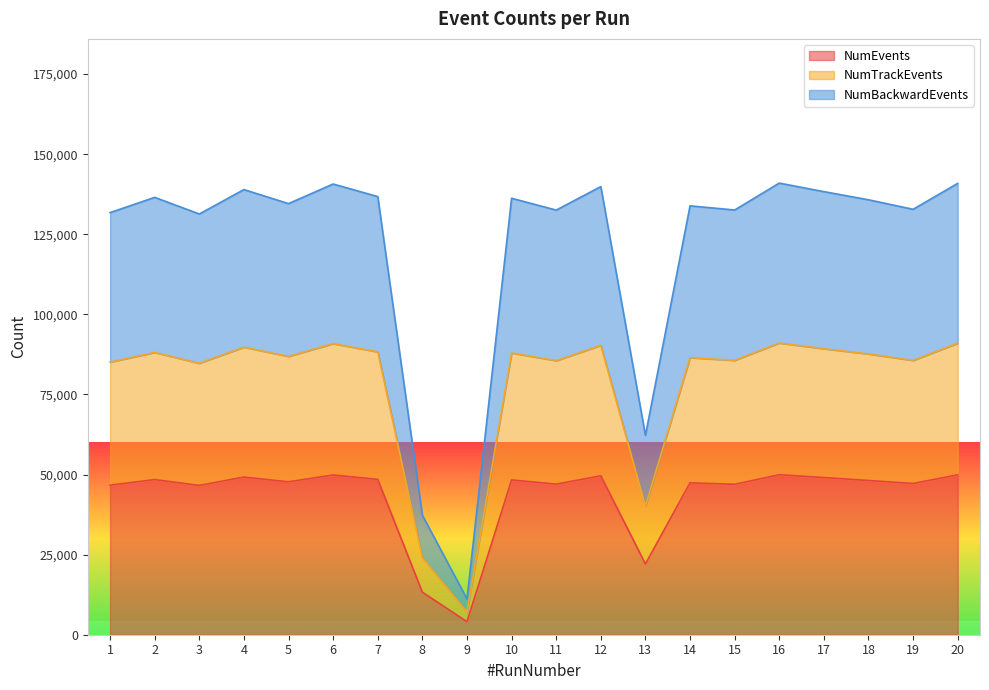

How many values in the NumBackwardEvents series are below 135775?

10